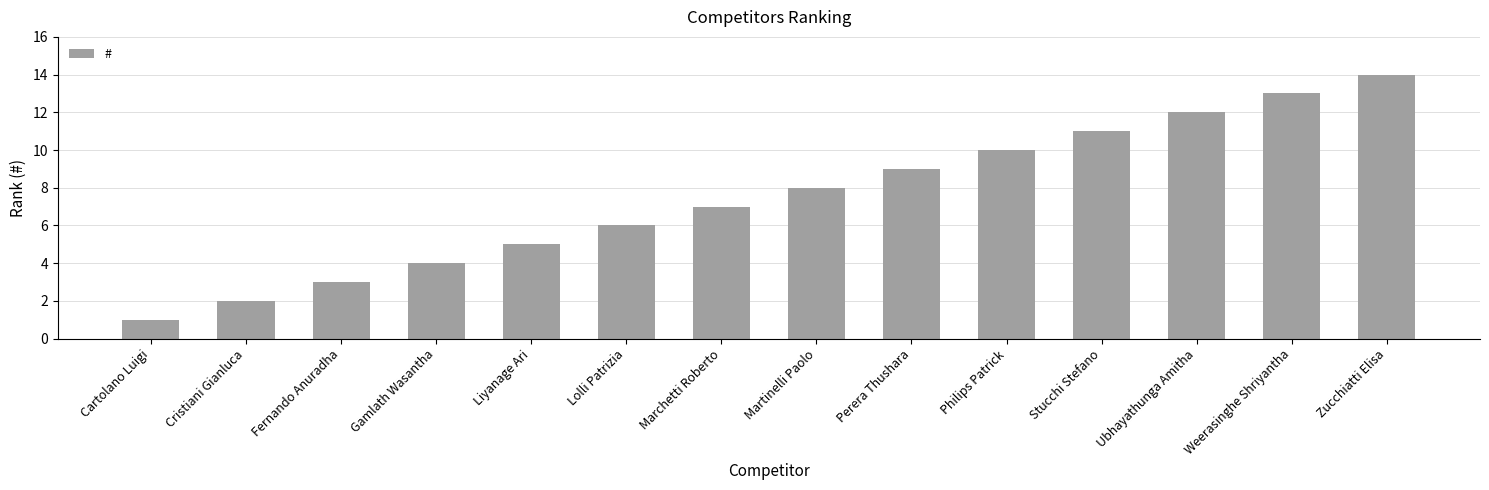

List the labels in order of value, largest first.

Zucchiatti Elisa, Weerasinghe Shriyantha, Ubhayathunga Amitha, Stucchi Stefano, Philips Patrick, Perera Thushara, Martinelli Paolo, Marchetti Roberto, Lolli Patrizia, Liyanage Ari, Gamlath Wasantha, Fernando Anuradha, Cristiani Gianluca, Cartolano Luigi